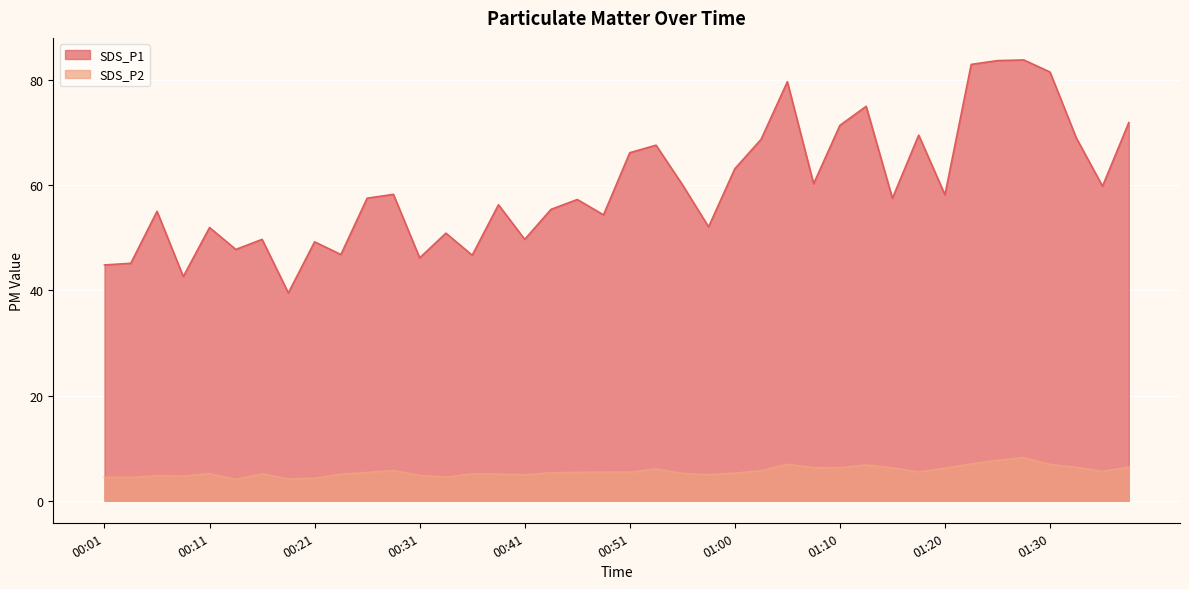

What are all the series names shown in the legend?

SDS_P1, SDS_P2